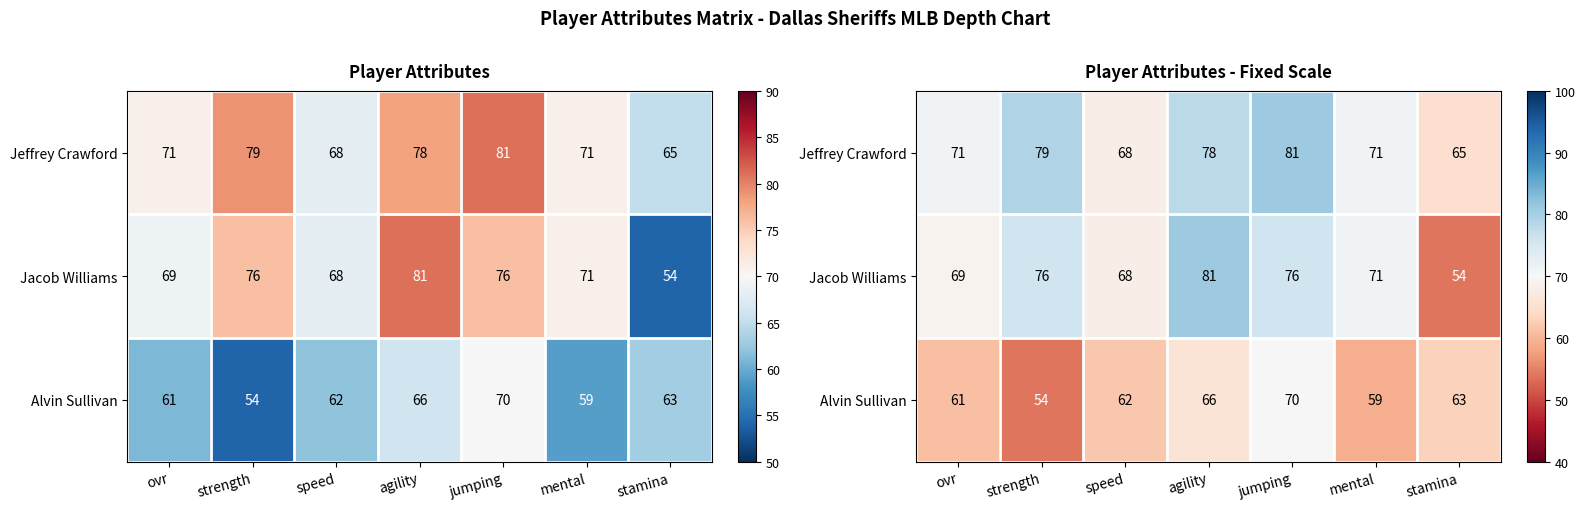

At which category is the sum across all series the highest?

jumping